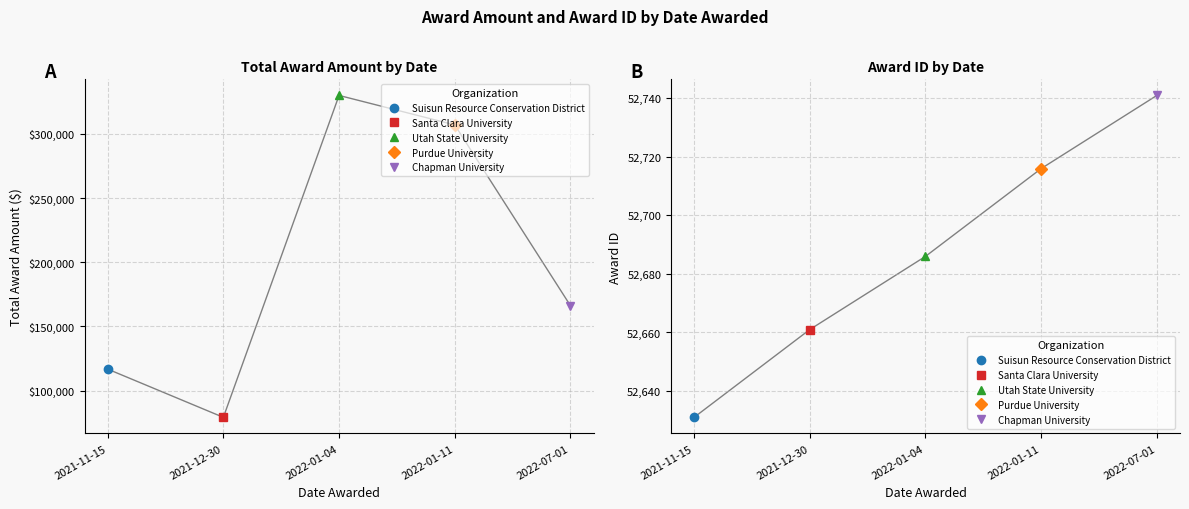

What is the difference between the maximum and minimum values in the Total award amount ($) series?

250796.2